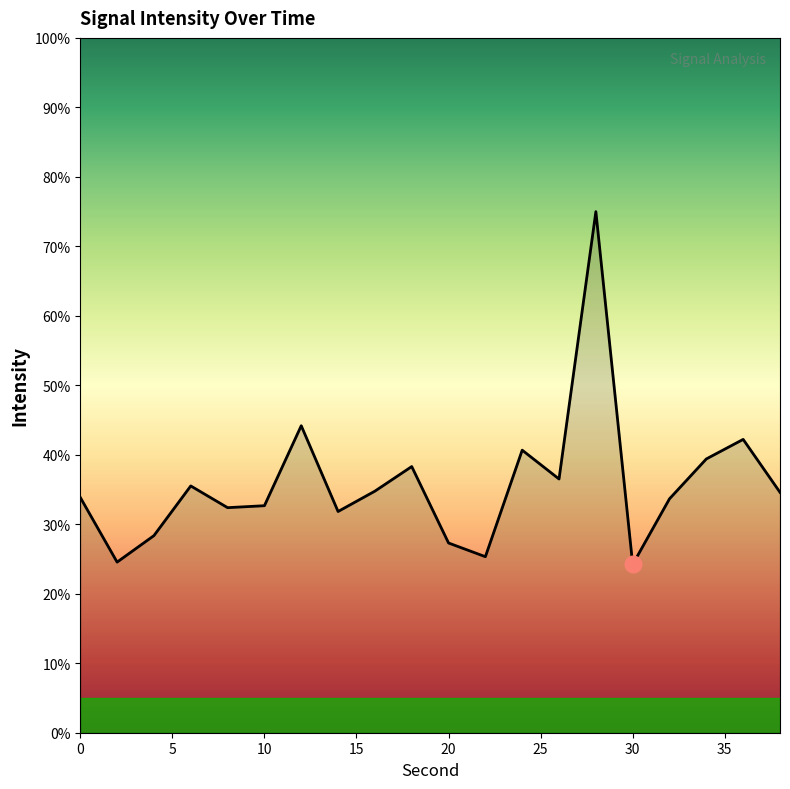

How many lines are shown in the chart?

1